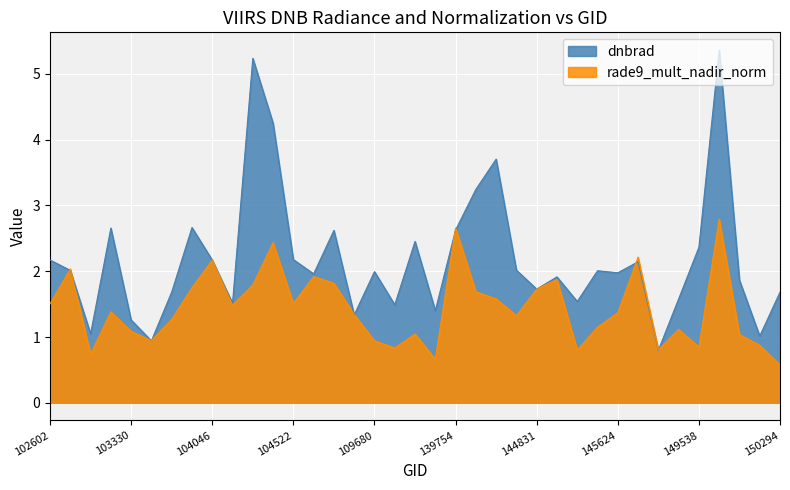

At which category does dnbrad reach its first local peak?

103092